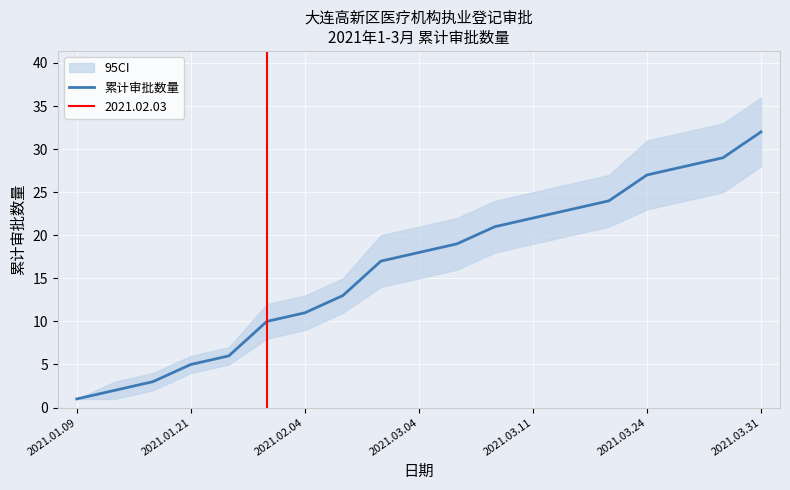

At which category does the chart reach its minimum across all series?

2021.01.09